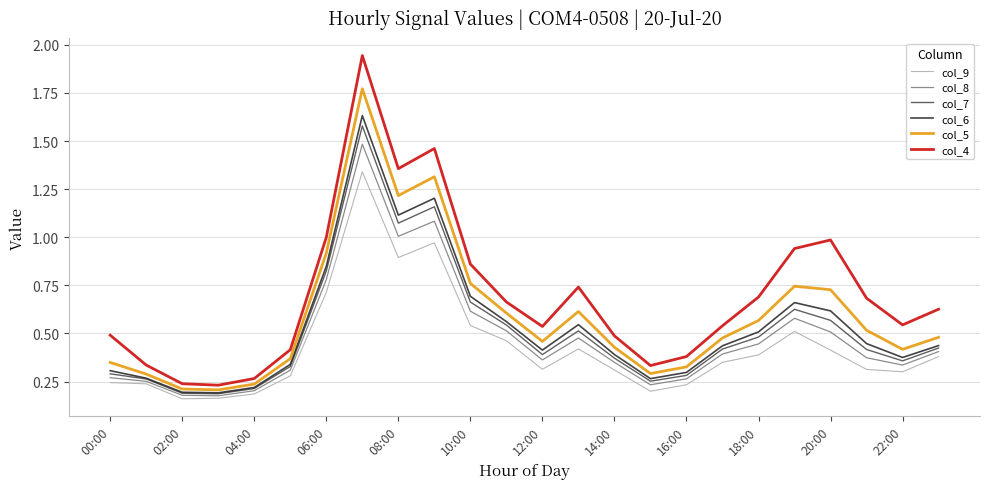

Which series has the widest spread of values?

col_4